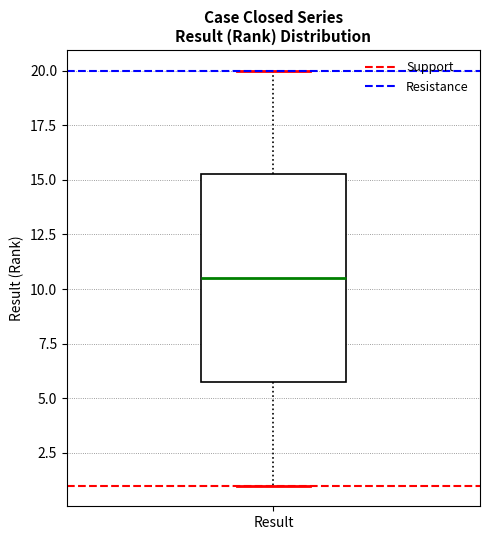

Read this box plot against the y-axis: the position of the median line, the range covered by the box, and the ends of both whiskers. The values are not printed on the chart, so give them approximately, as read against the axis.

median 10.5, box 6.0 to 15.5, whiskers 1.0 to 20.0